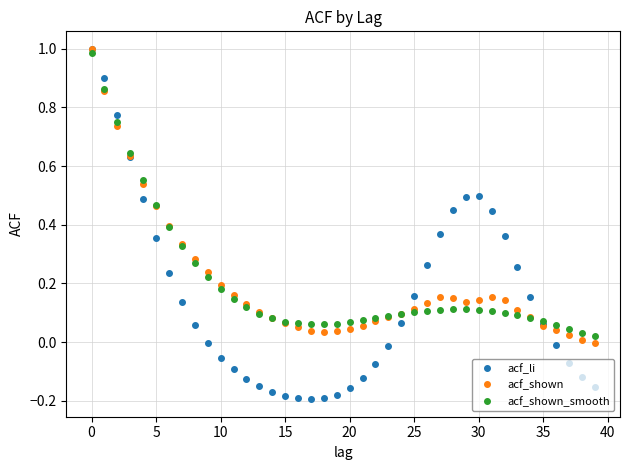

Which series has the widest spread of values?

acf_li